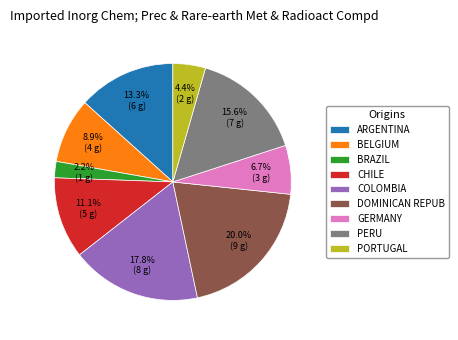

Which category has the biggest portion of the pie?

DOMINICAN REPUB